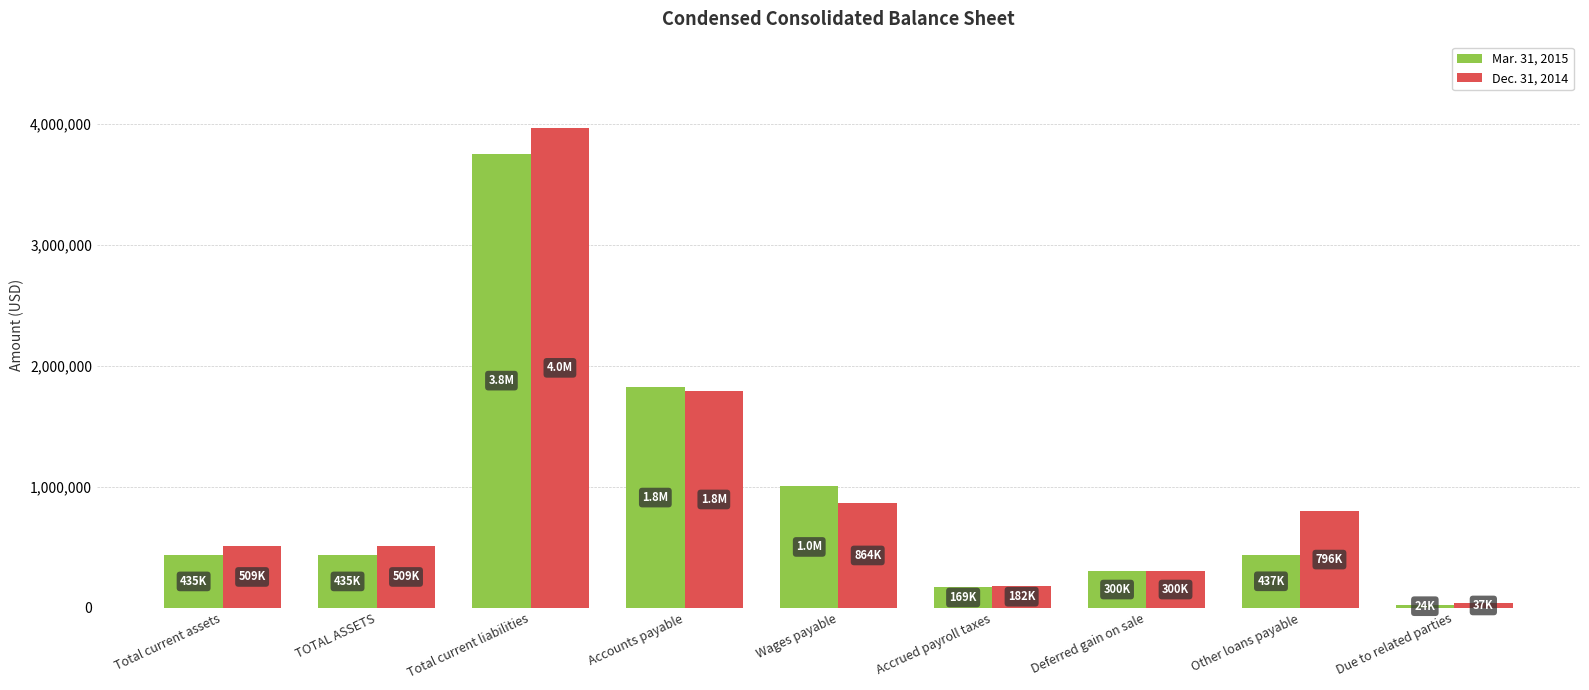

Which series has the largest range (max minus min)?

Dec. 31, 2014